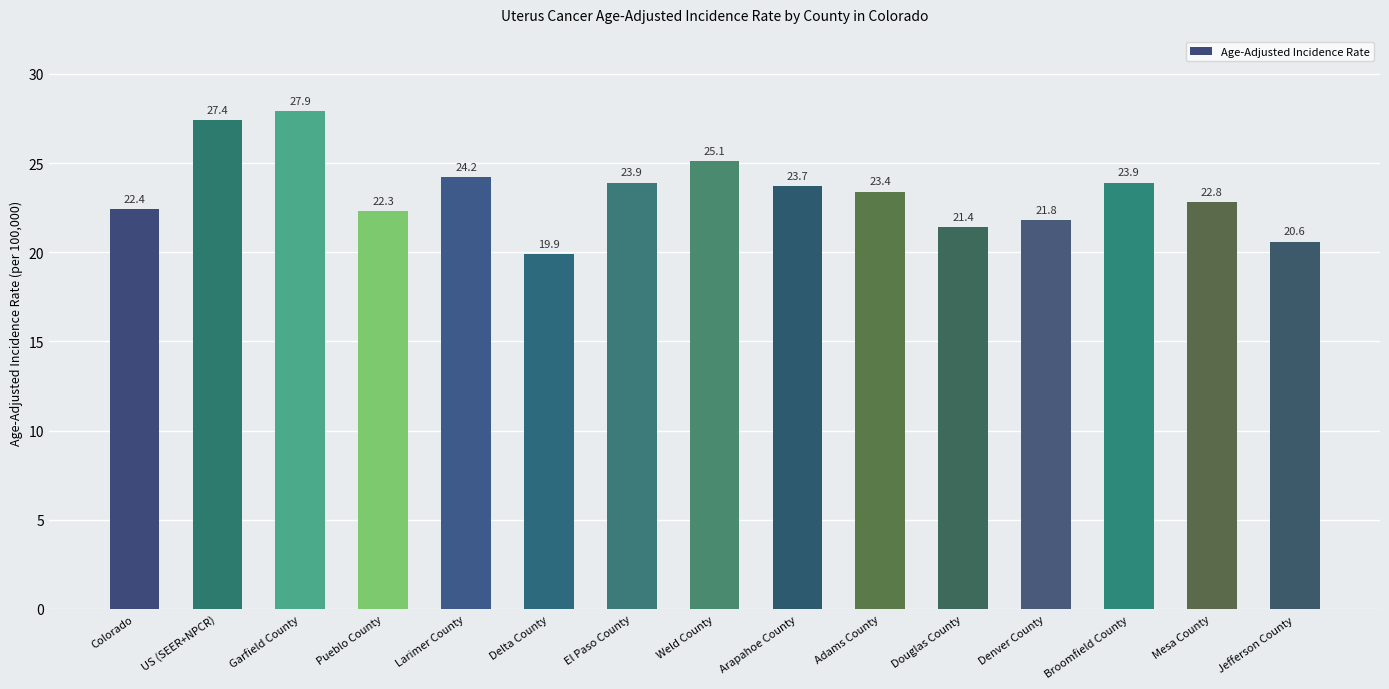

What is the label of the 4th bar from the left?

Pueblo County